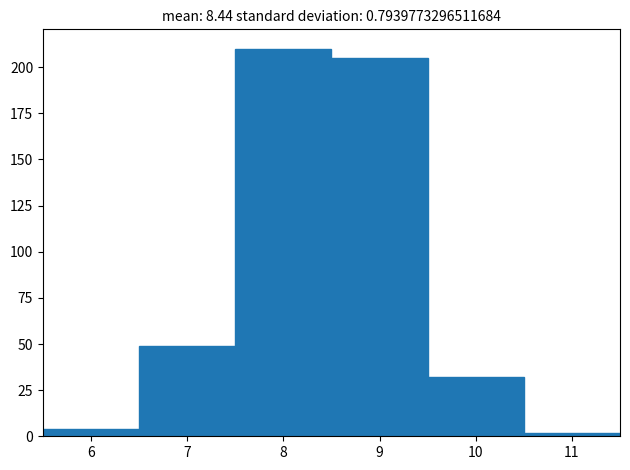

Which range on the x-axis has the tallest bar?

7.5 to 8.5